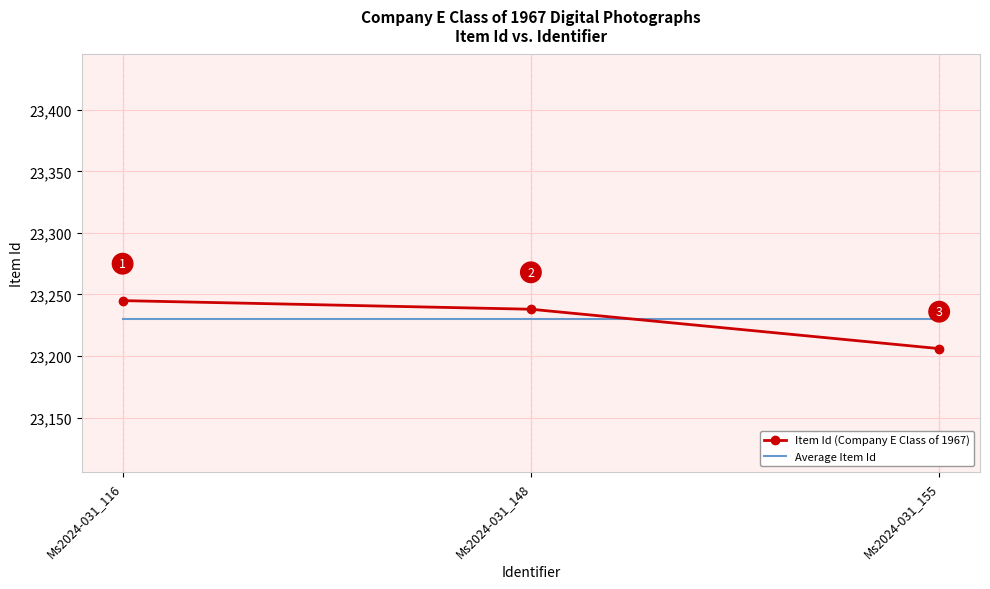

Count the Item Id (Company E Class of 1967) values in the range 23206 to 23245.

3